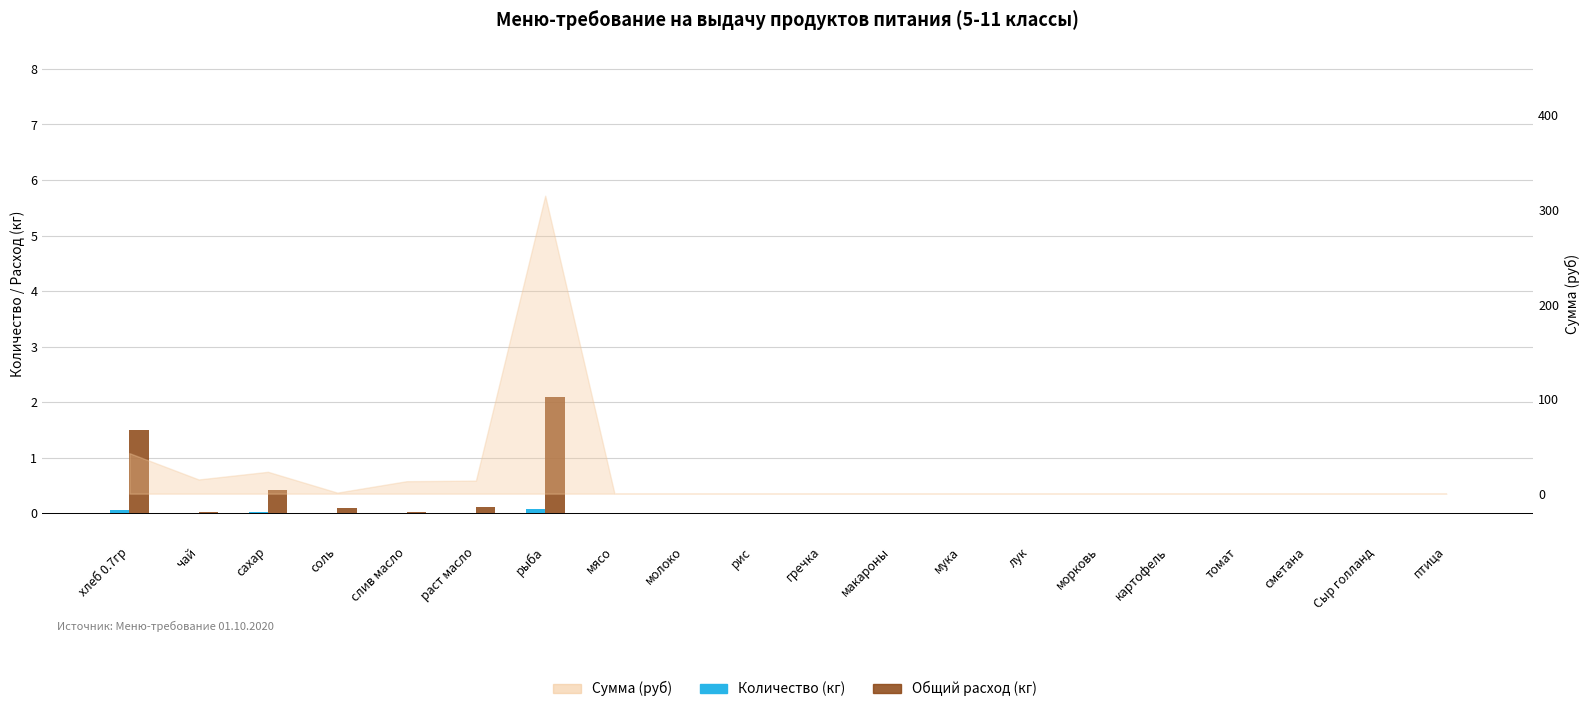

How many positive values does the Количество (кг) series have?

7